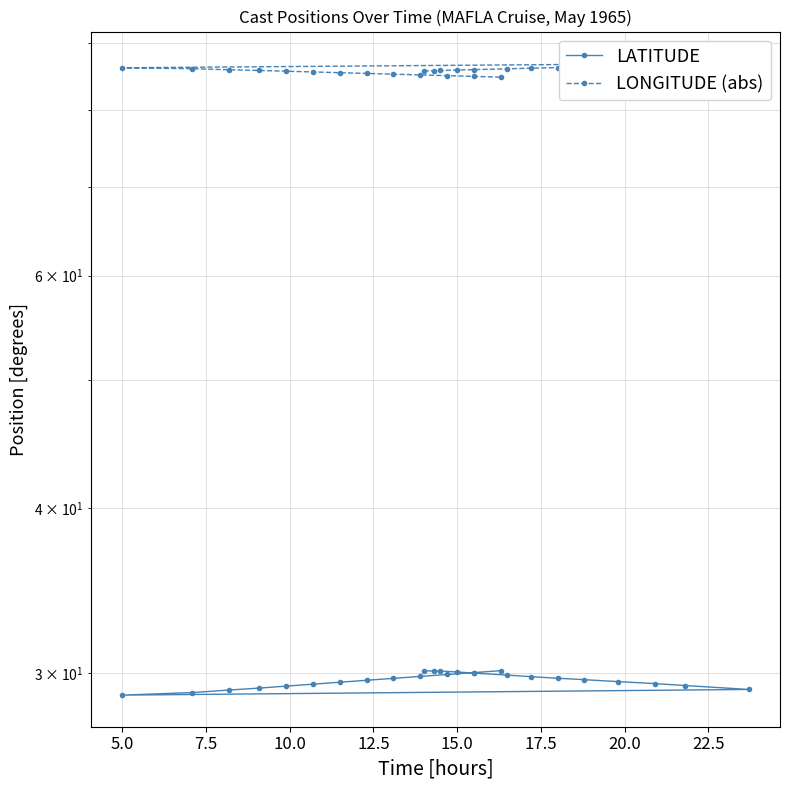

True or false: LONGITUDE (abs) and LATITUDE cross at least once.

False